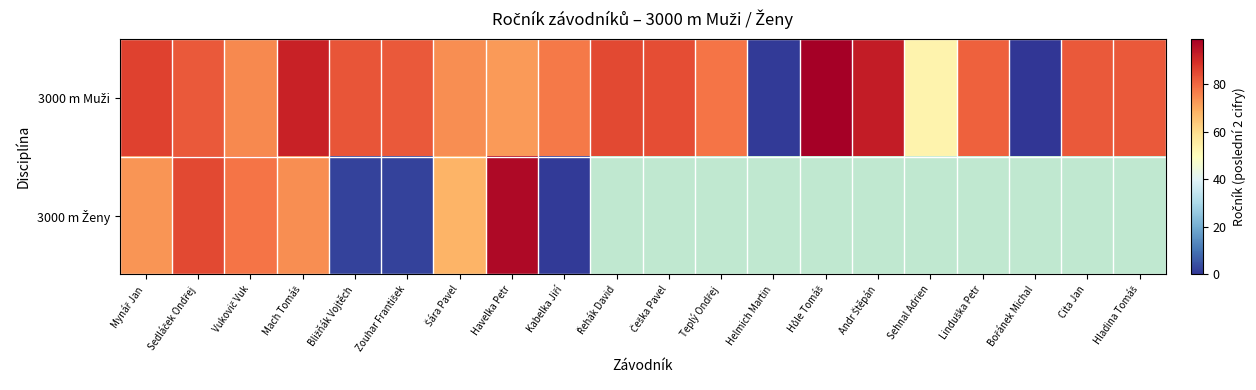

Which category has the lowest value in the 3000 m Ženy series?

Kabelka Jiří